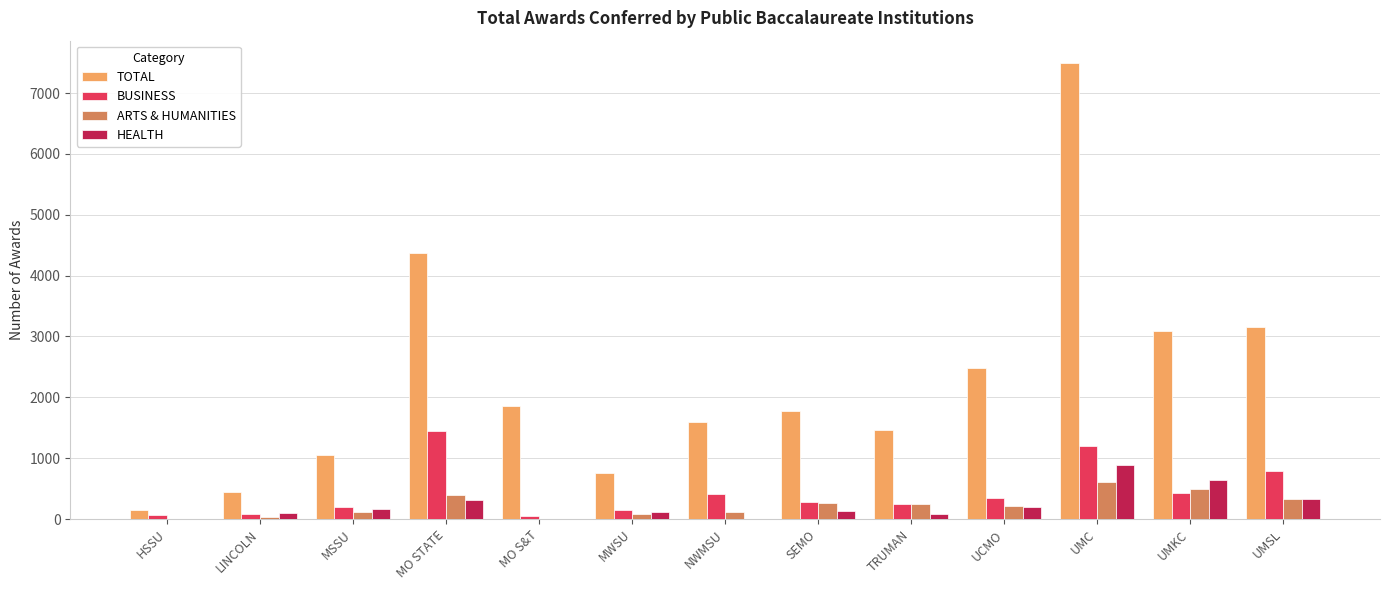

What is the average value of the BUSINESS series?

437